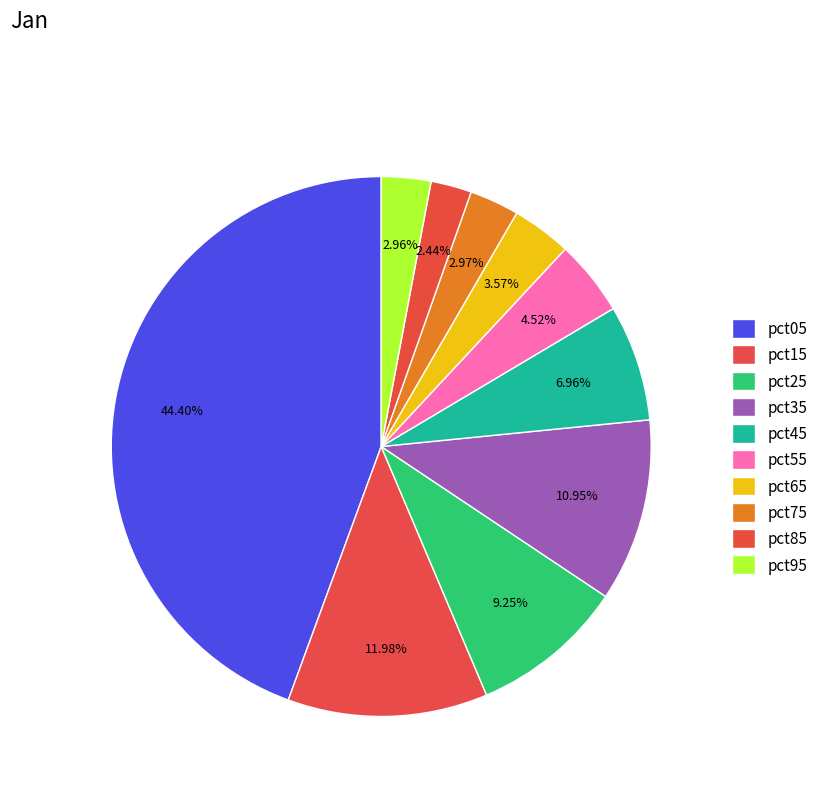

What is the largest slice in the pie chart?

pct05